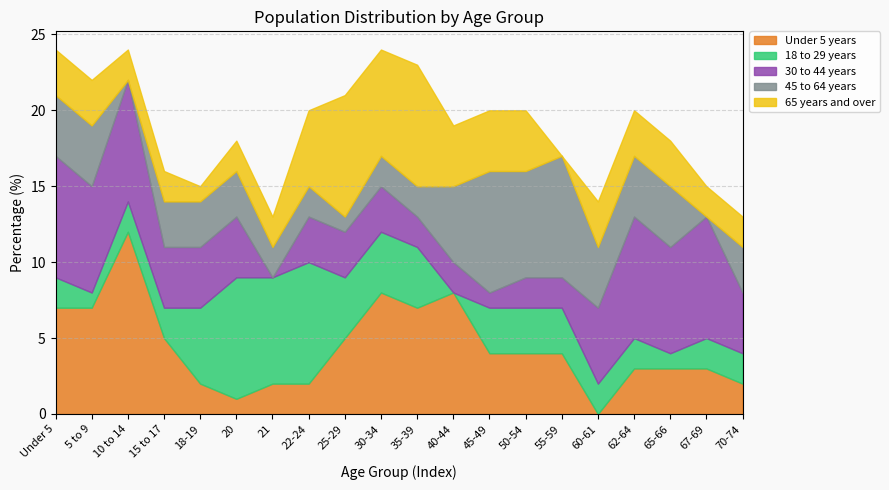

How many lines are shown in the chart?

5